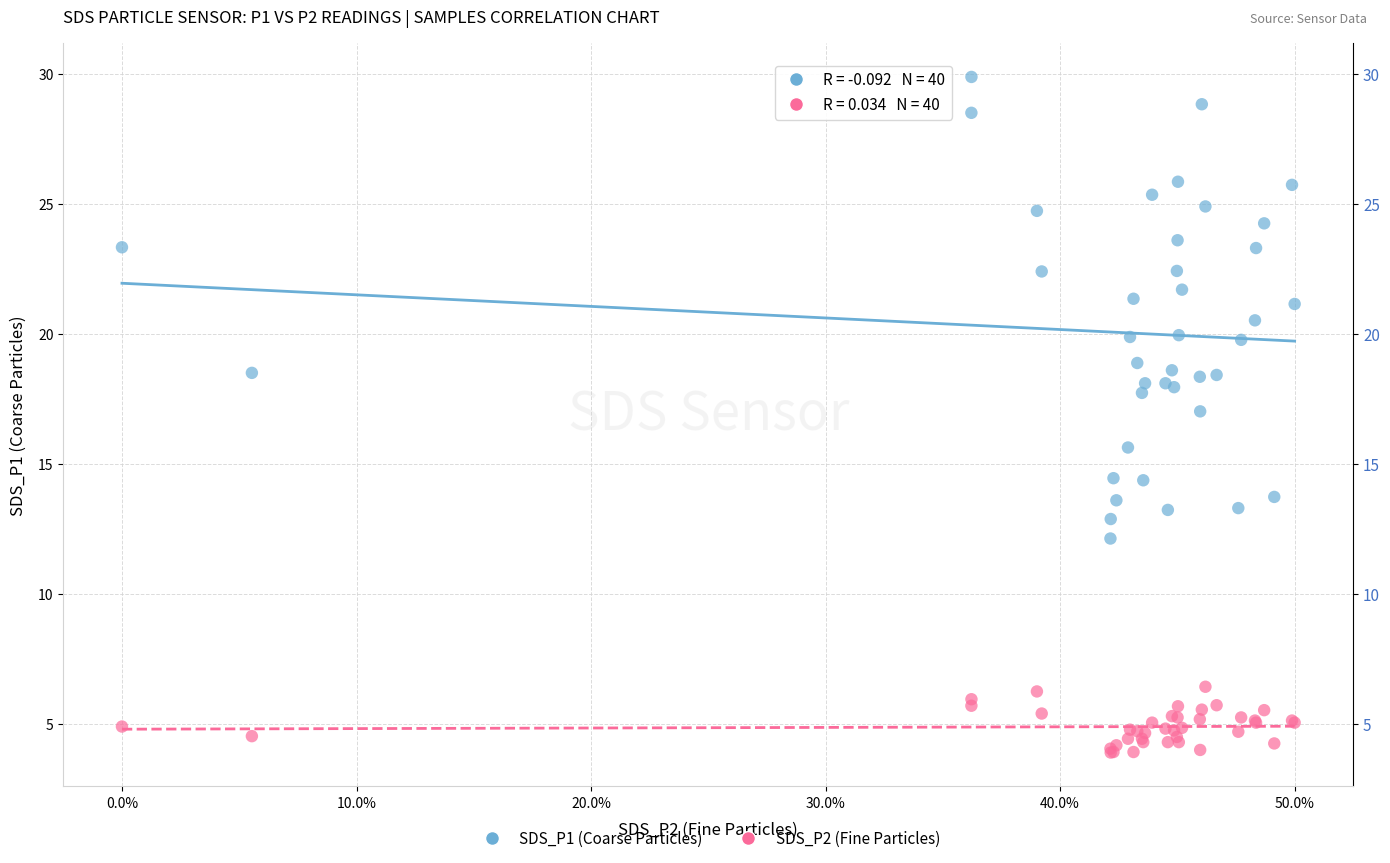

Across all series, what Y value is closest to 16?

15.6